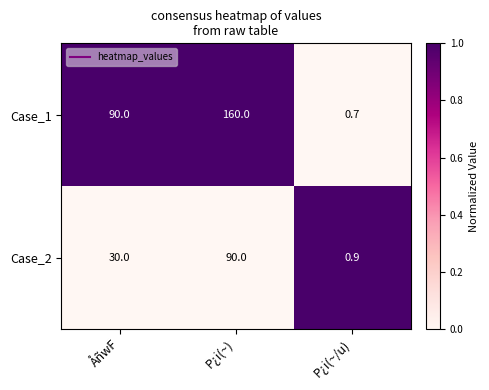

Count the number of categories in the chart.

3